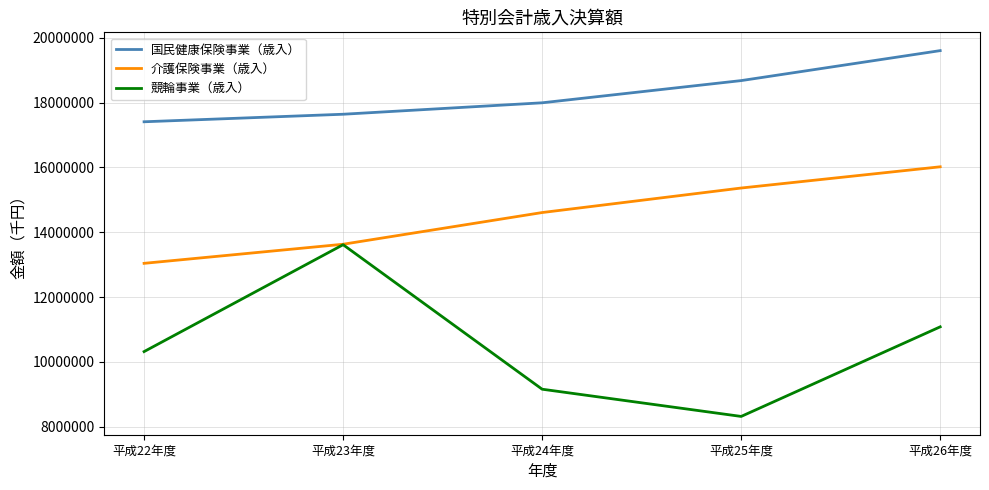

True or false: 競輪事業（歳入） and 国民健康保険事業（歳入） intersect in this chart.

False